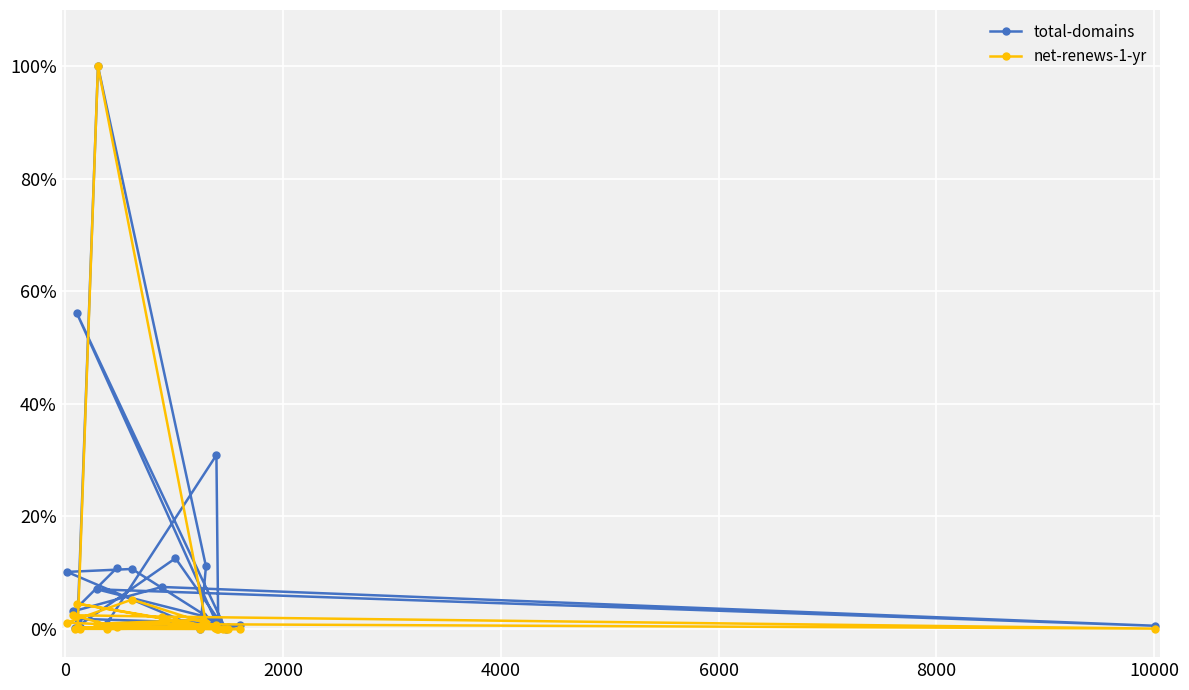

Rank the series by their average value, from highest to lowest.

total-domains, net-renews-1-yr